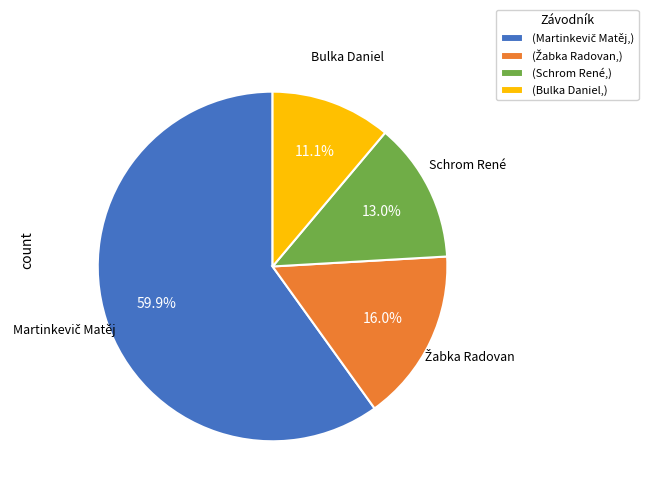

Count the number of slices in the pie.

4